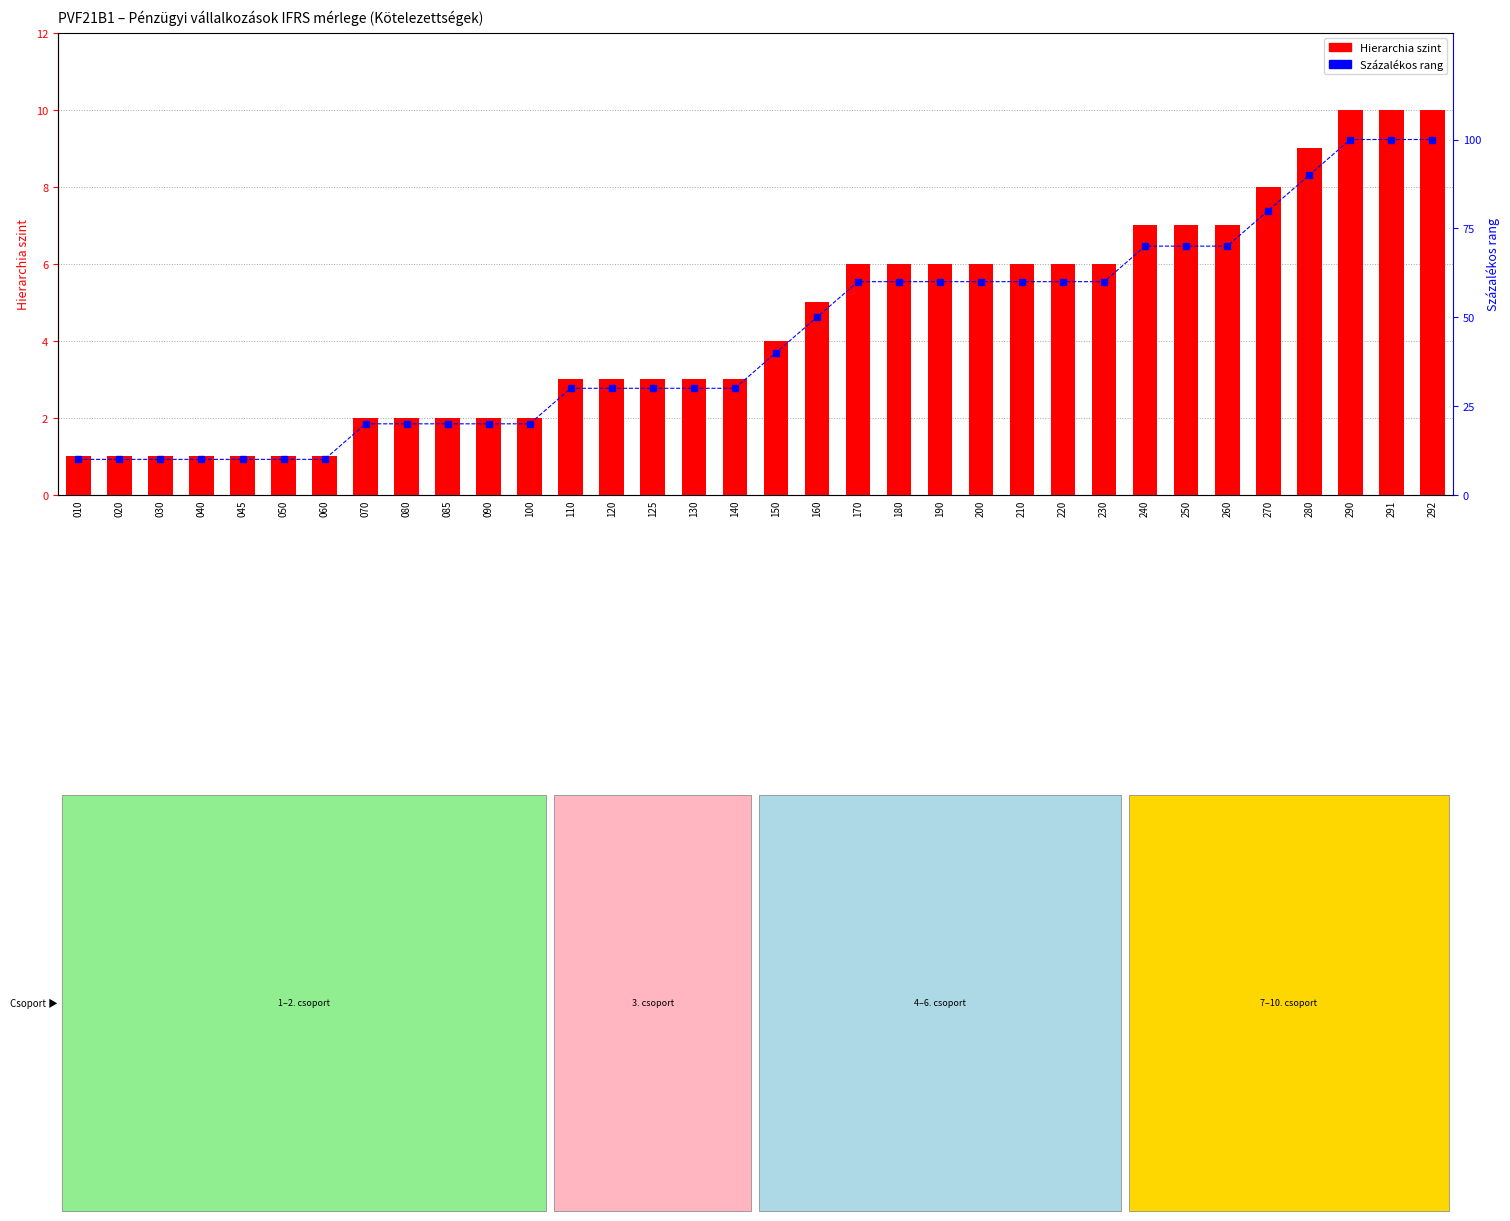

What is the value of the Hierarchia szint bar at the 16th from the left?

3